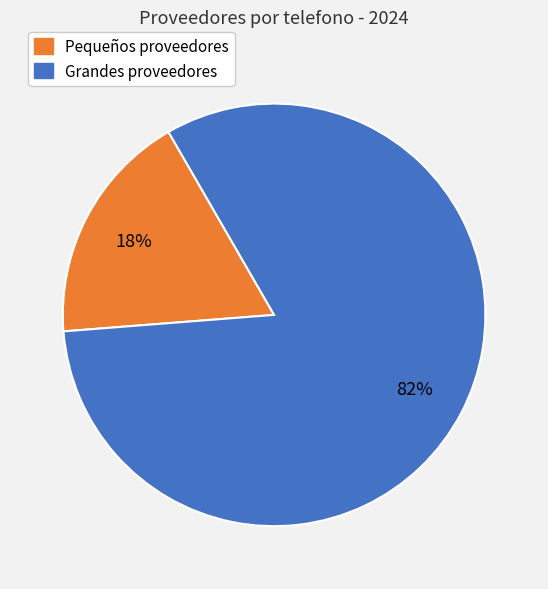

To the nearest percent, what is the average slice percentage?

50%